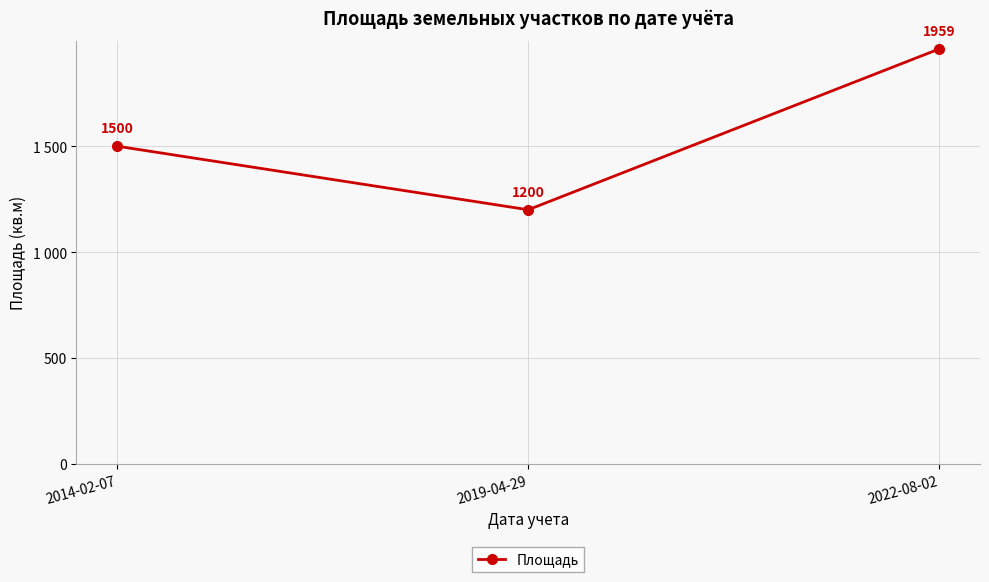

What is the label of the 2nd point from the right?

2019-04-29